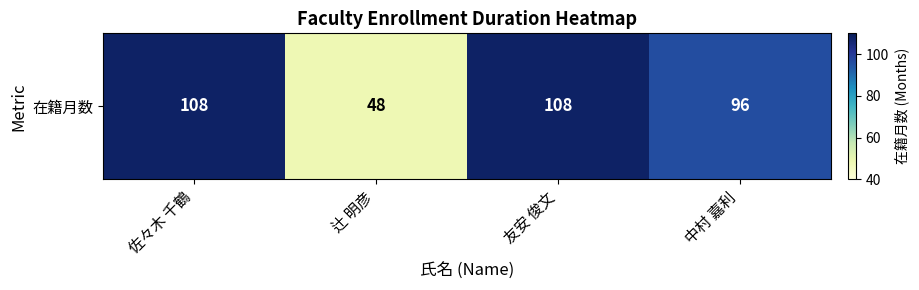

What is the sum of the values at 辻 明彦 and 中村 嘉利?

144